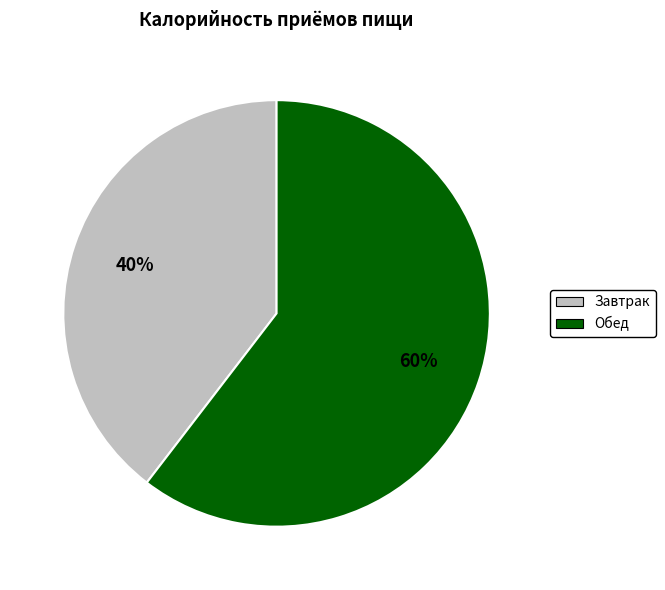

What is the smallest slice in the pie chart?

Завтрак